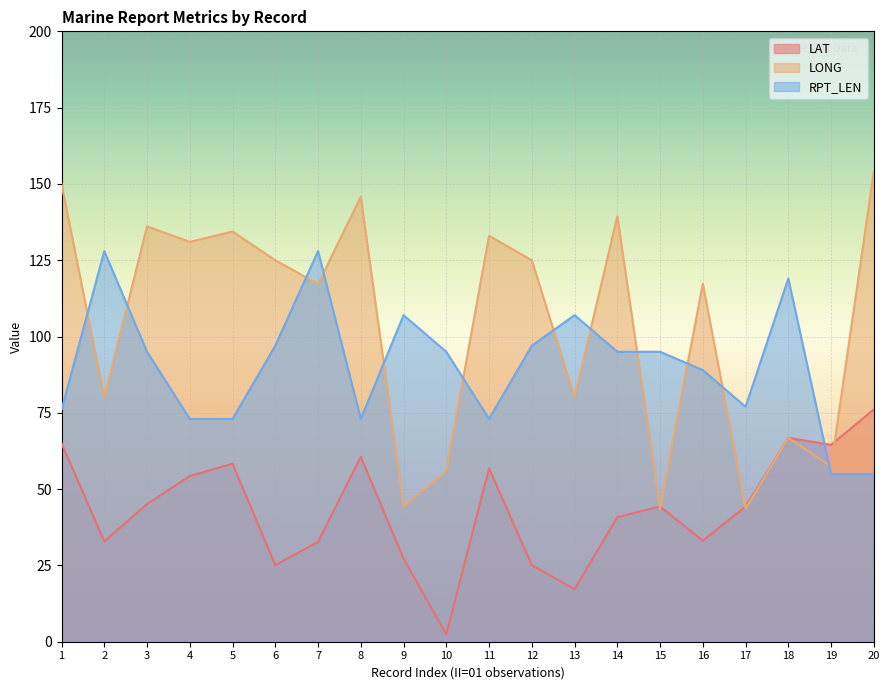

What is the greatest value displayed?

154.1